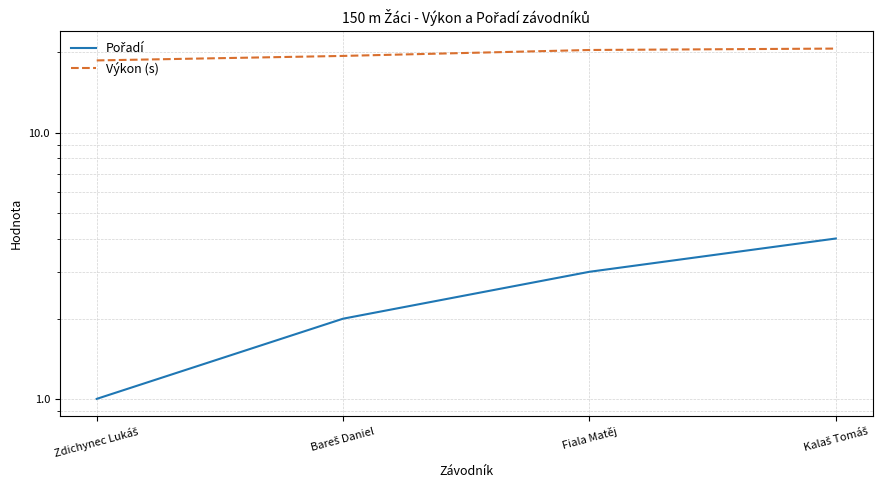

The value of Výkon (s) at Zdichynec Lukáš is 33.2. True or false?

False